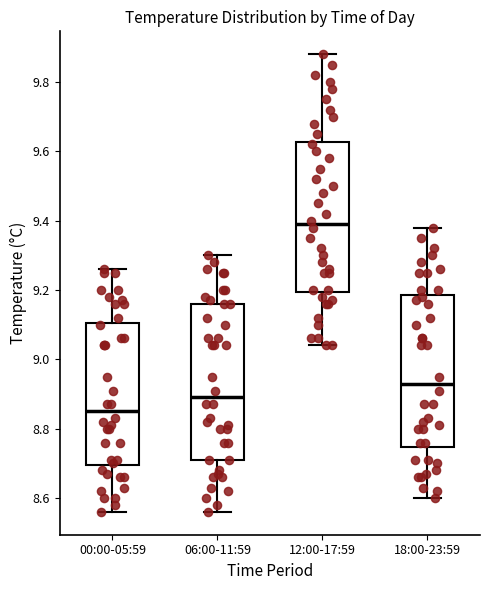

Which box's median line is the lowest?

00:00-05:59